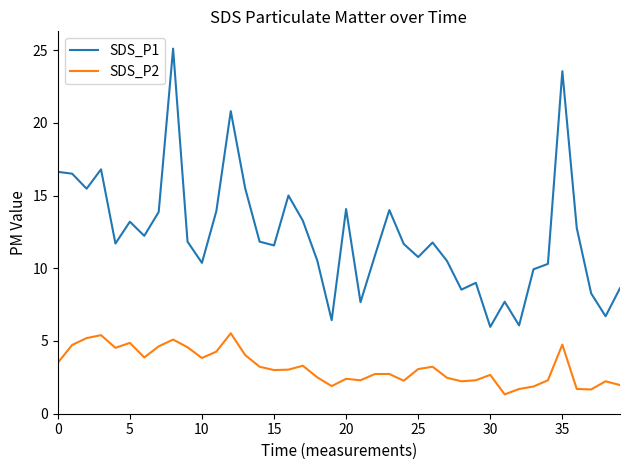

Which series has the largest total across all categories?

SDS_P1